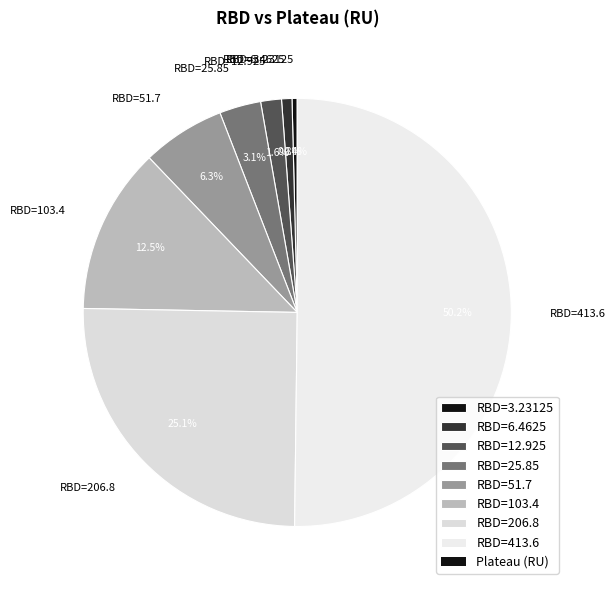

Between RBD=25.85 and RBD=206.8, which is larger?

RBD=206.8